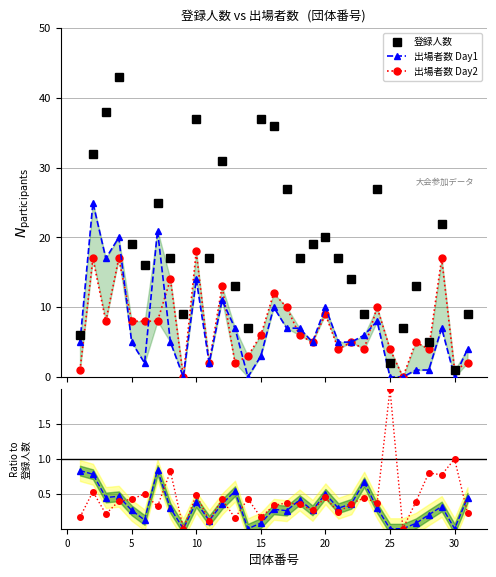

True or false: 登録人数 has more than 2 points higher than both neighbors.

True